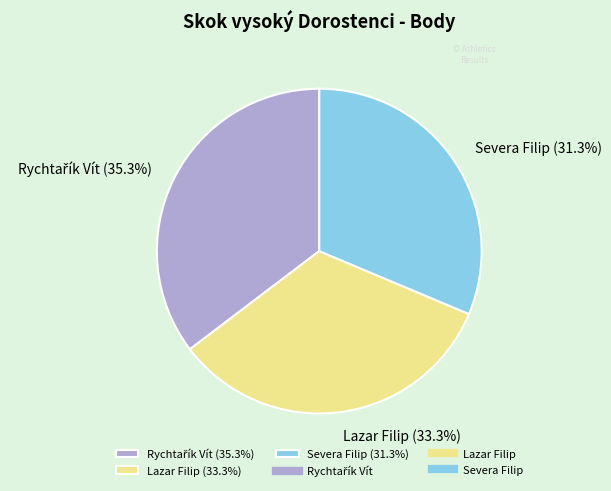

Is there a majority slice in this chart?

No